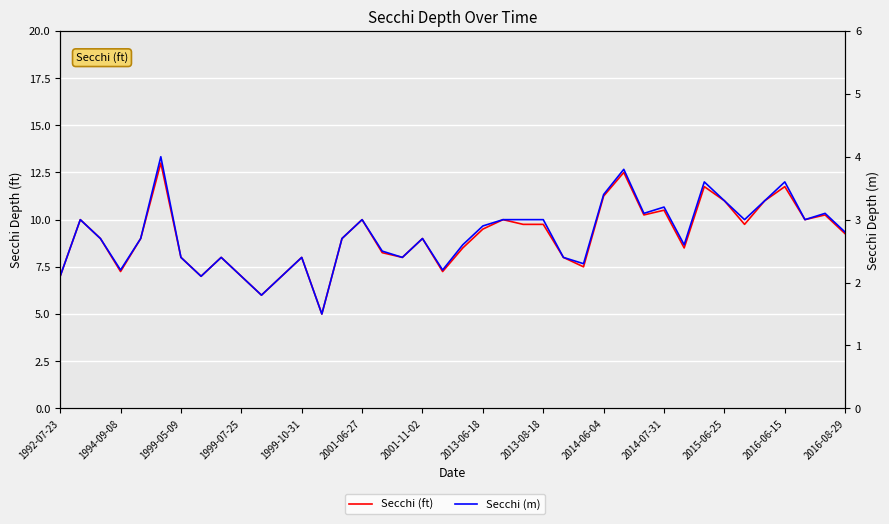

How many distinct data groups are displayed?

2